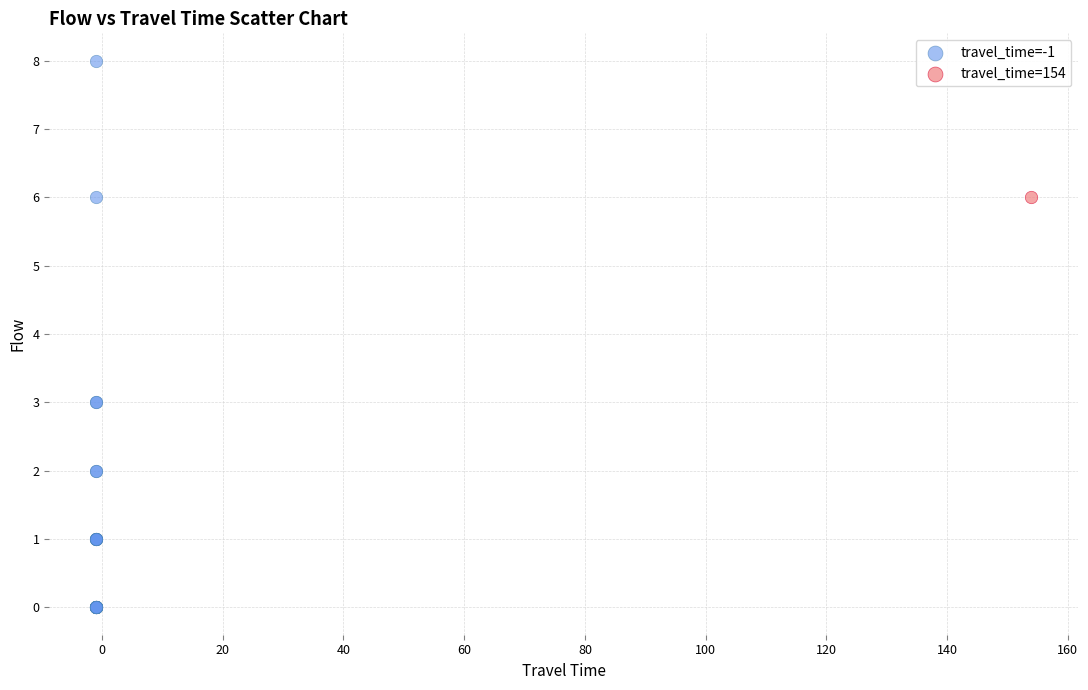

What are all the series names shown in the legend?

travel_time=-1, travel_time=154